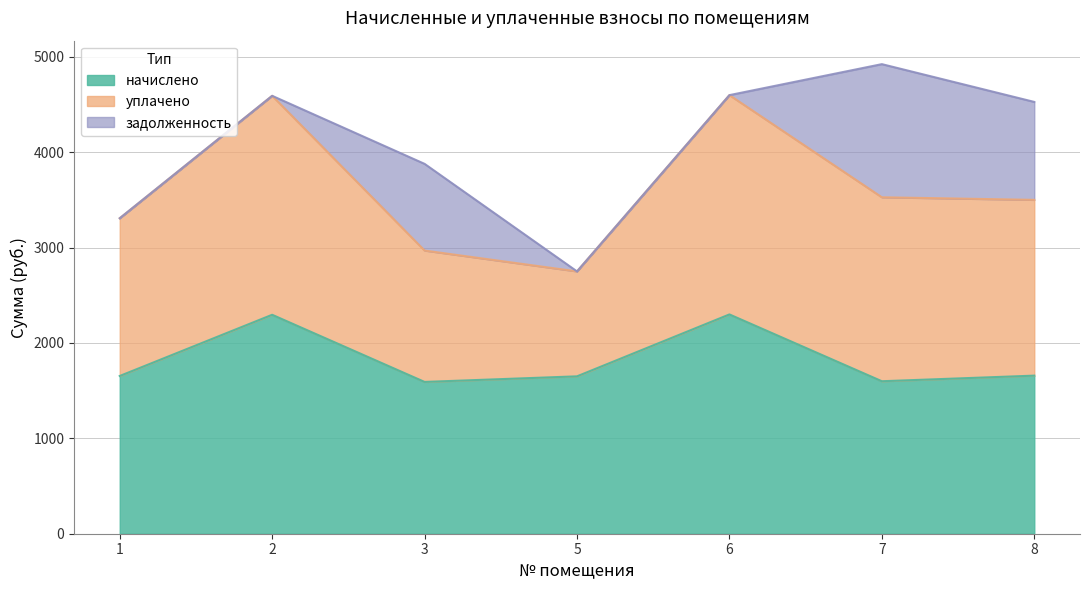

How many values in the начислено series are below 1653?

3